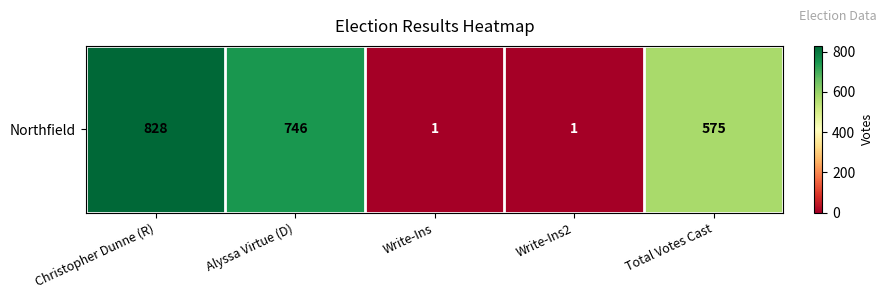

What is the difference between the maximum and minimum values?

827